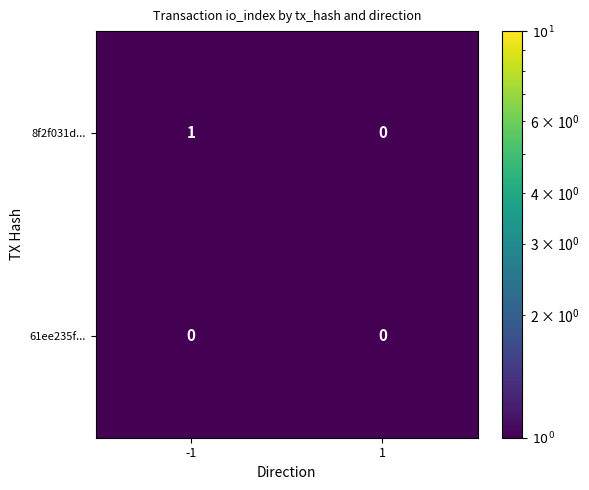

Between -1 and 1, which series saw the biggest shift?

8f2f031d...